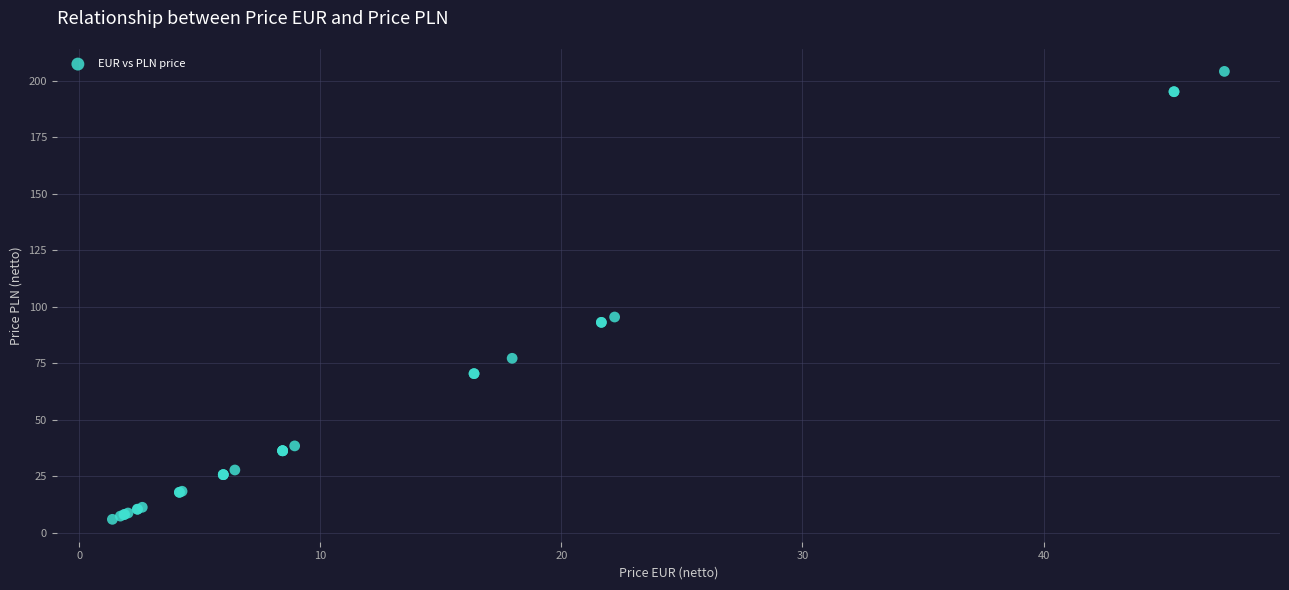

What Y value in the scatter plot is closest to 105?

95.5